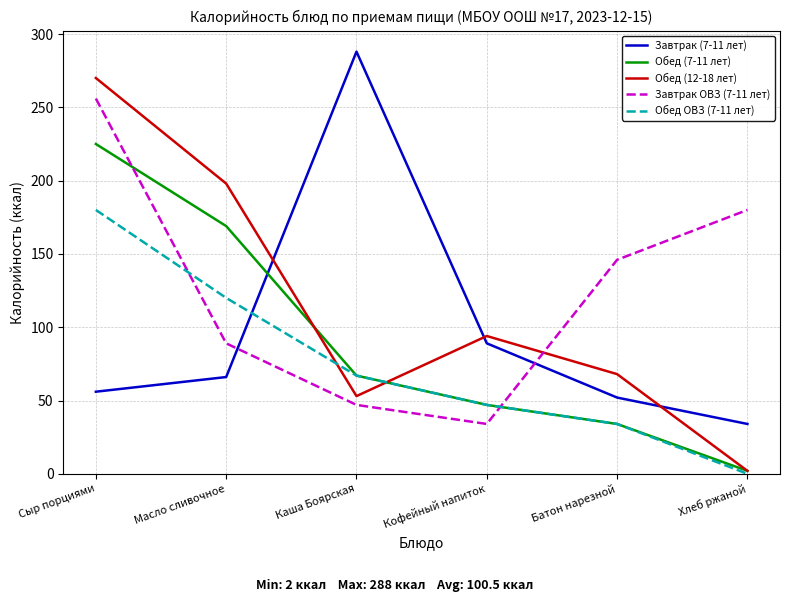

Where is Обед ОВЗ (7-11 лет) nearest to the value 90?

Каша Боярская